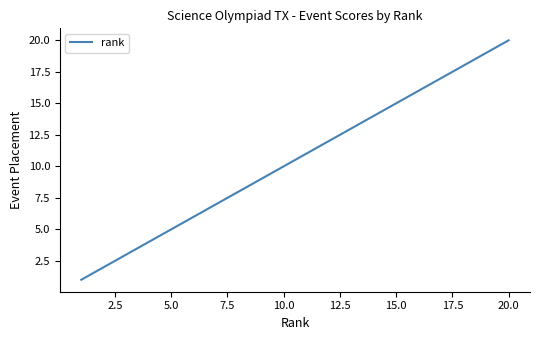

What is the difference between the maximum and minimum values?

19